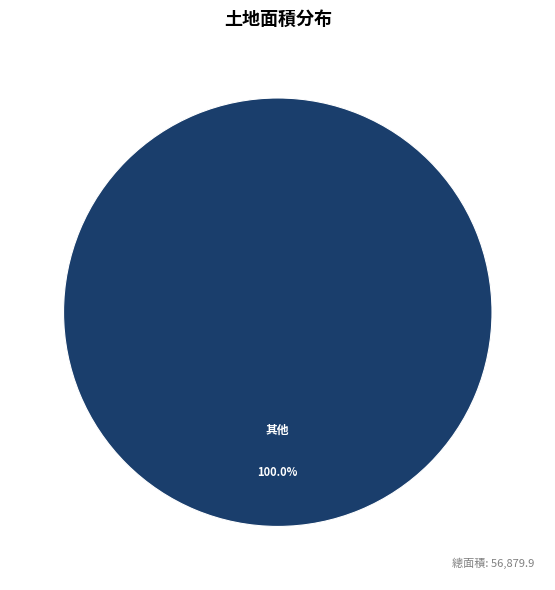

Is there a majority slice in this chart?

Yes